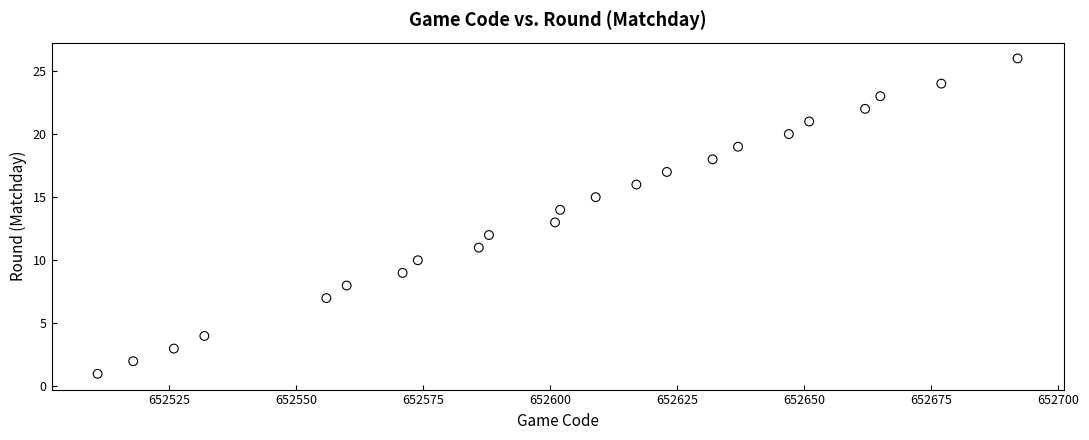

What is the range of X values (max minus min)?

181